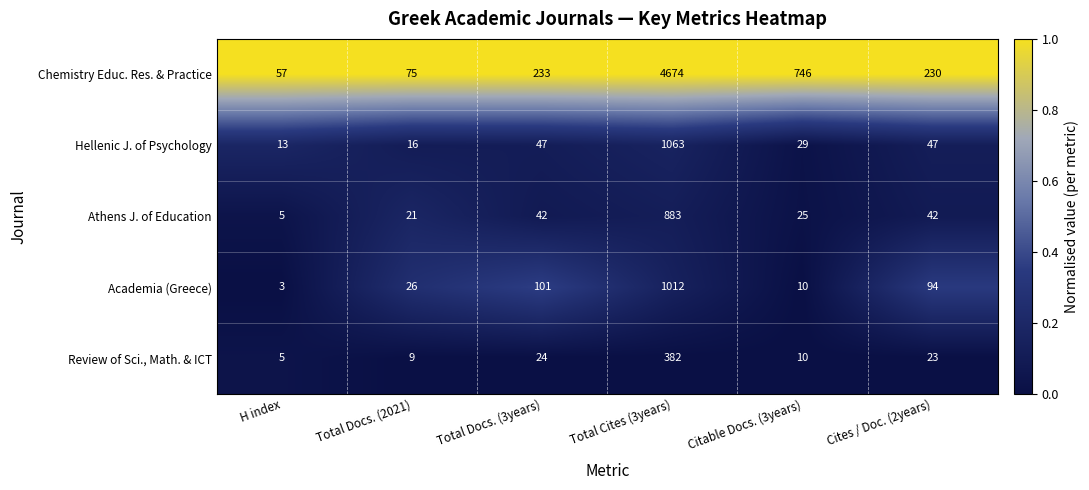

Which label corresponds to the smallest value in the chart?

H index